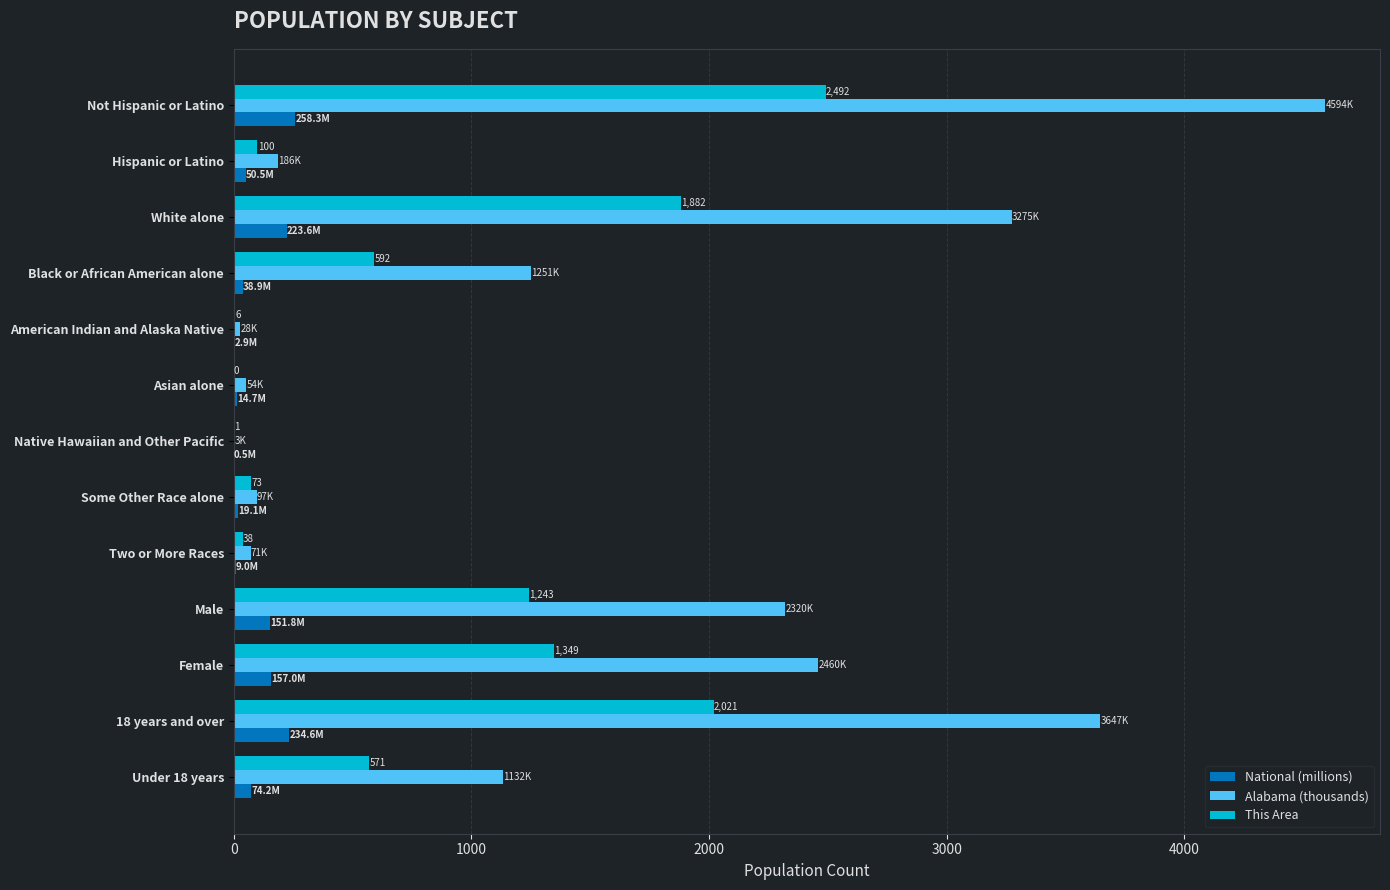

Is it true that This Area equals -1029.4 at Asian alone?

False